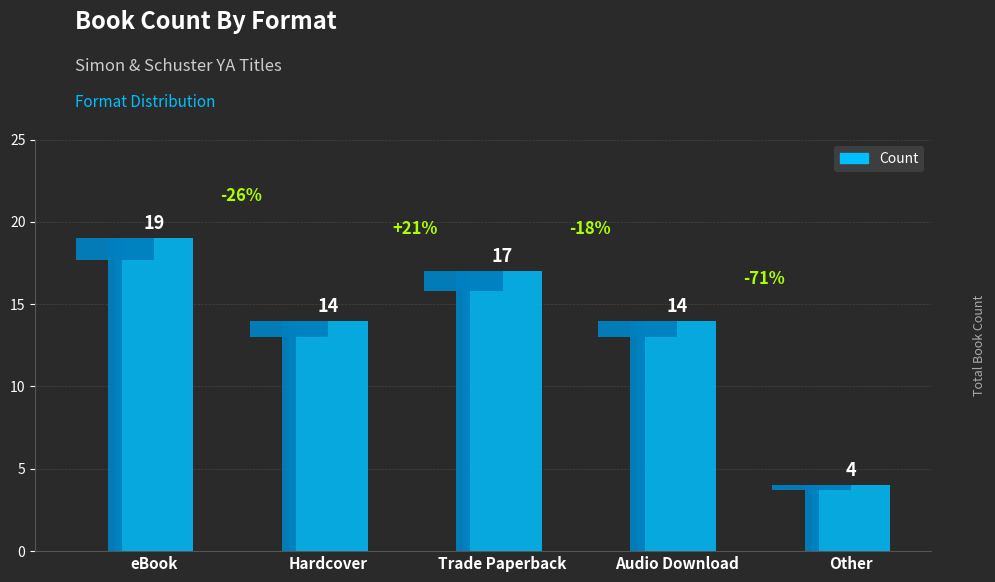

Reading right to left, extract all data points from this chart.

4	14	17	14	19